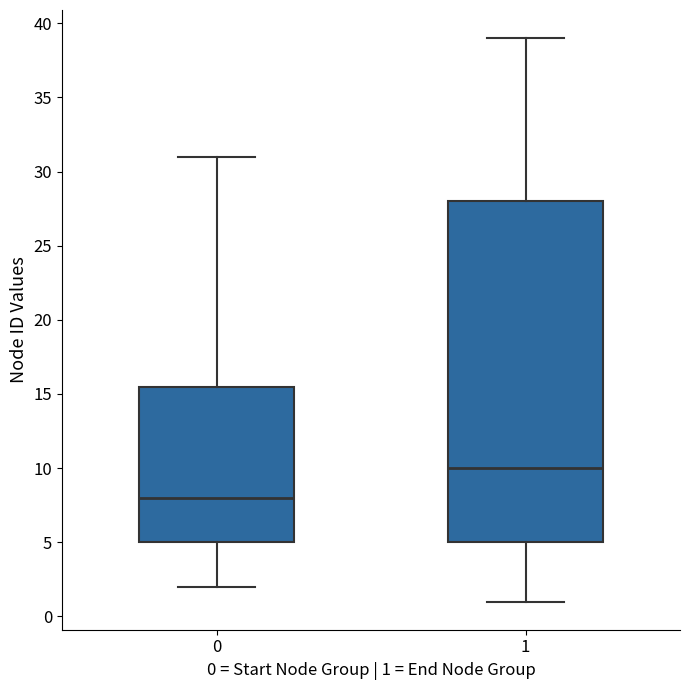

Which box has the highest median line?

1